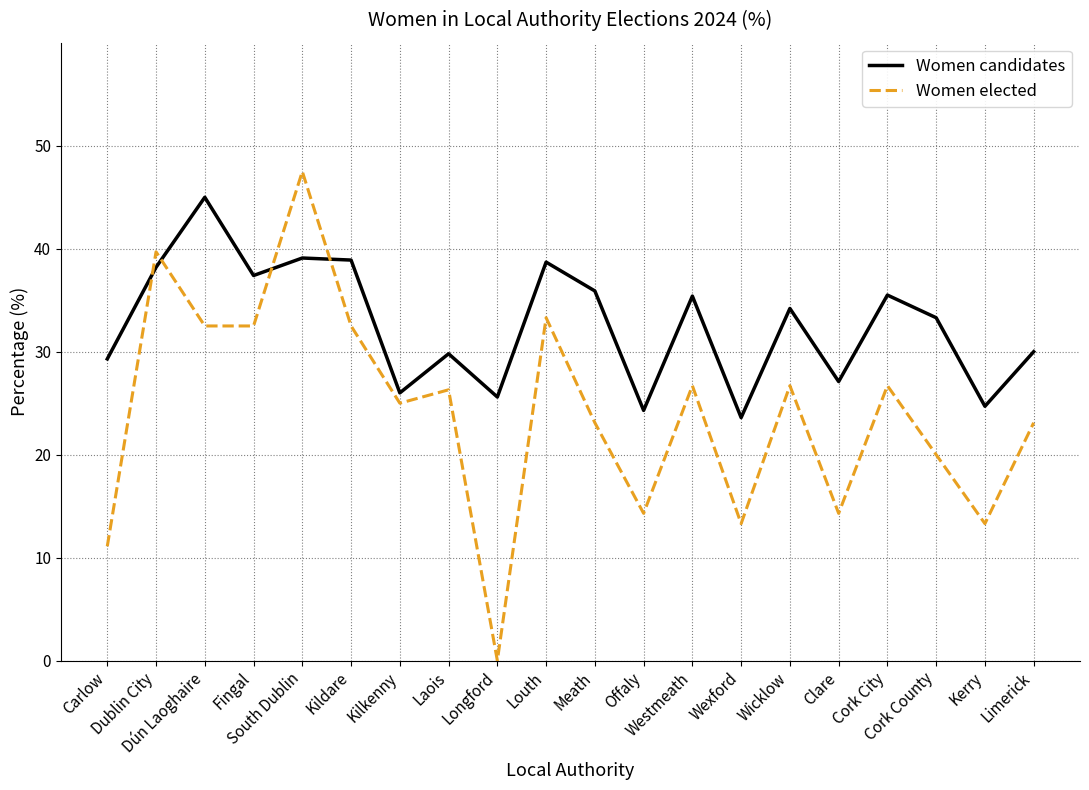

At Dún Laoghaire, list the series in order from largest to smallest.

Women candidates, Women elected